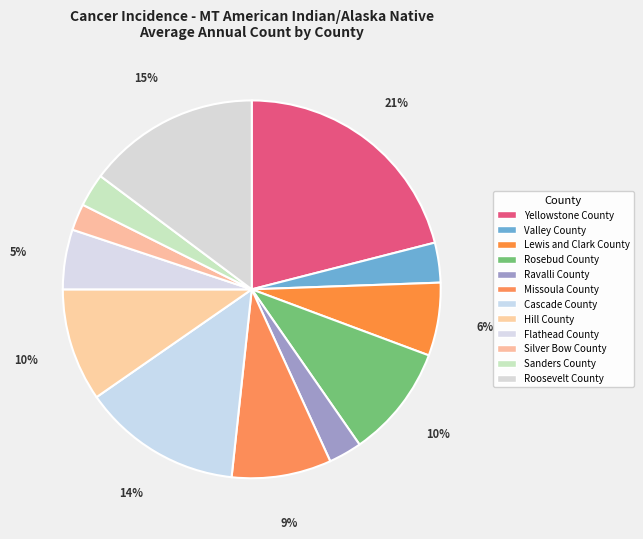

How many slices are in this pie chart?

12